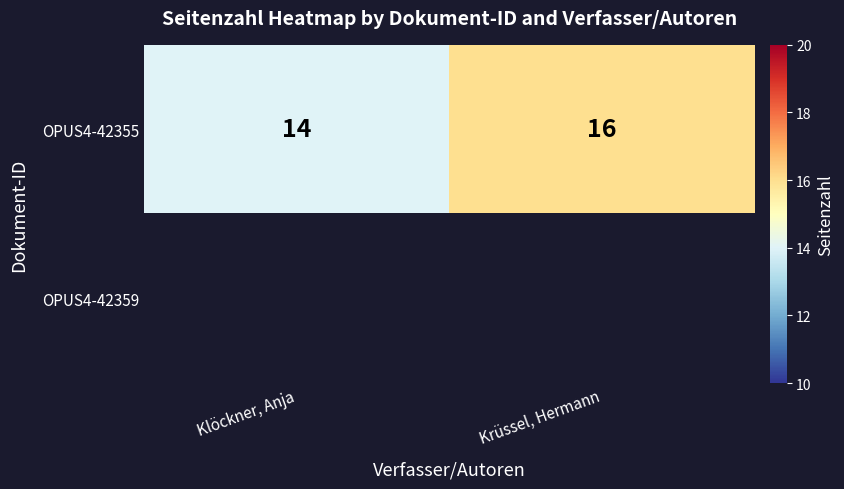

The value of OPUS4-42355 at Krüssel, Hermann is 9.4. True or false?

False